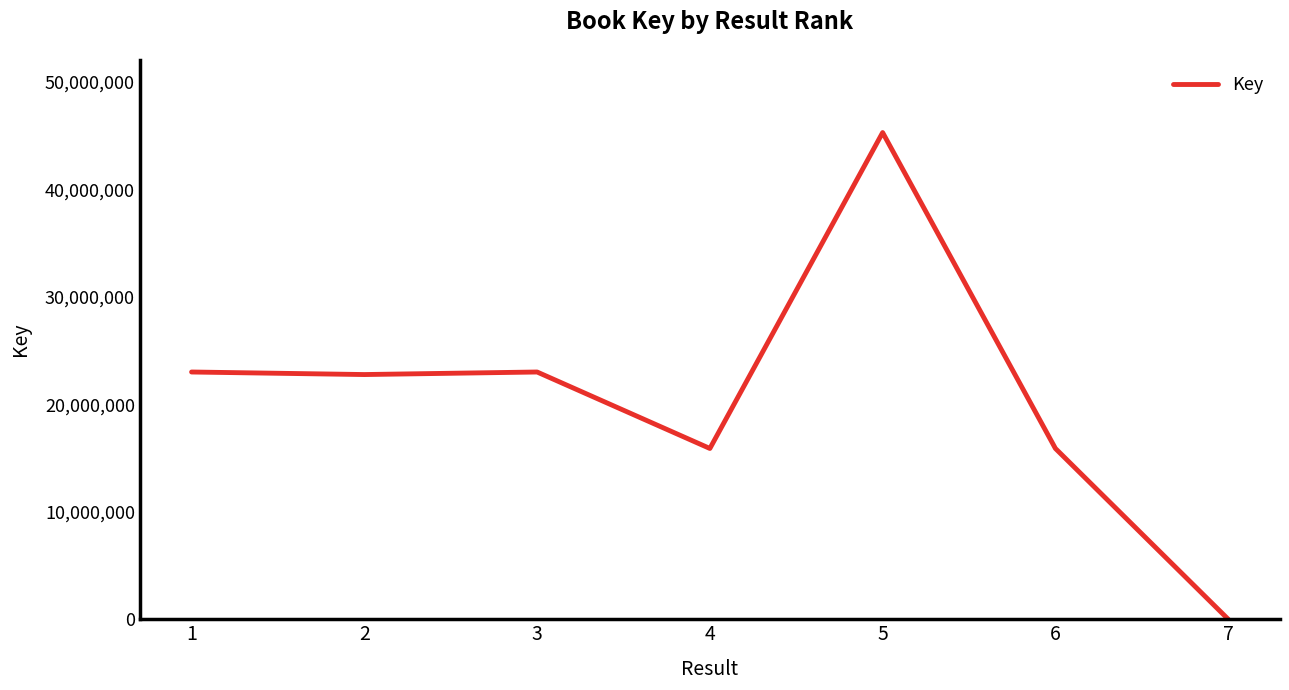

True or false: there are more than 2 points higher than both neighbors.

False